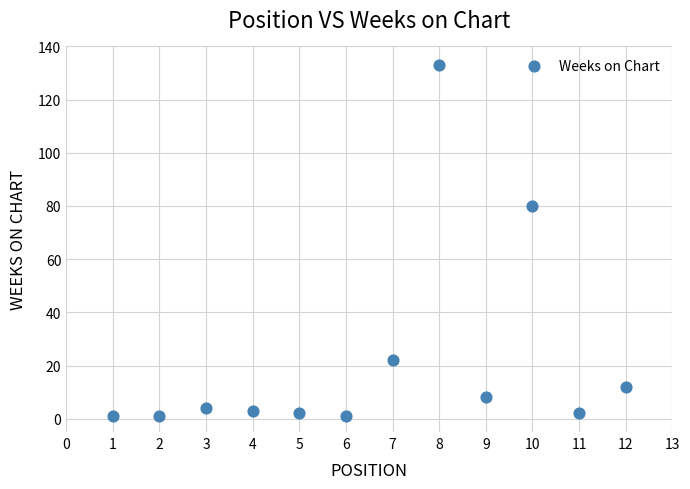

What Y value in the scatter plot is closest to 67?

80